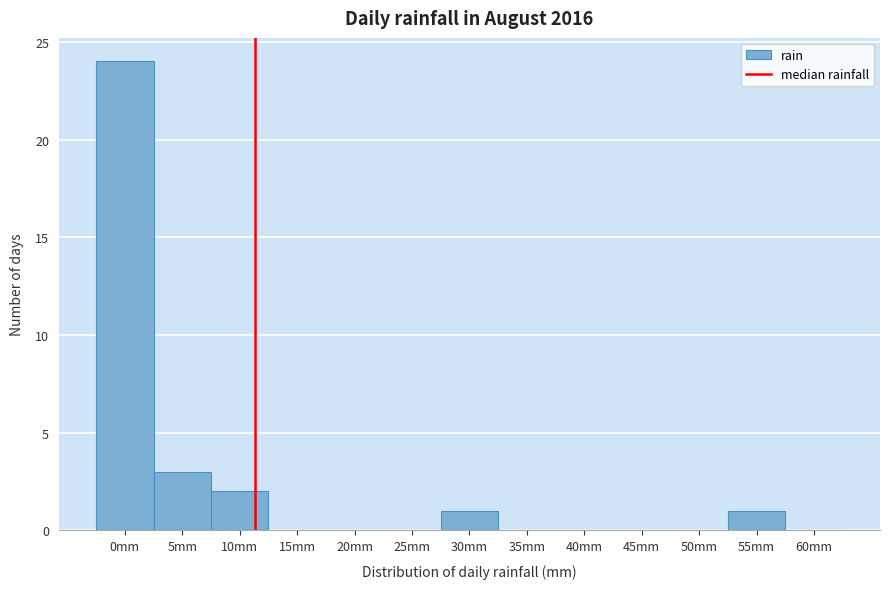

Reading left to right, extract all data points from this chart.

0mm=24	5mm=3	10mm=2	15mm=0	20mm=0	25mm=0	30mm=1	35mm=0	40mm=0	45mm=0	50mm=0	55mm=1	60mm=0